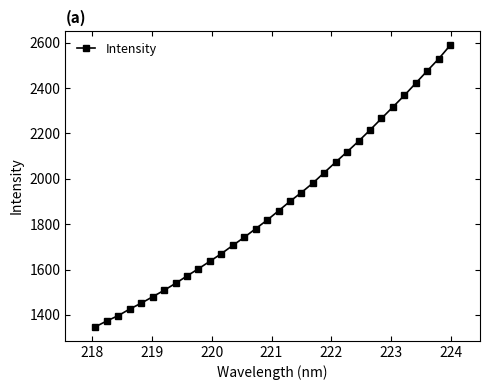

What is the minimum value shown in the chart?

1347.5